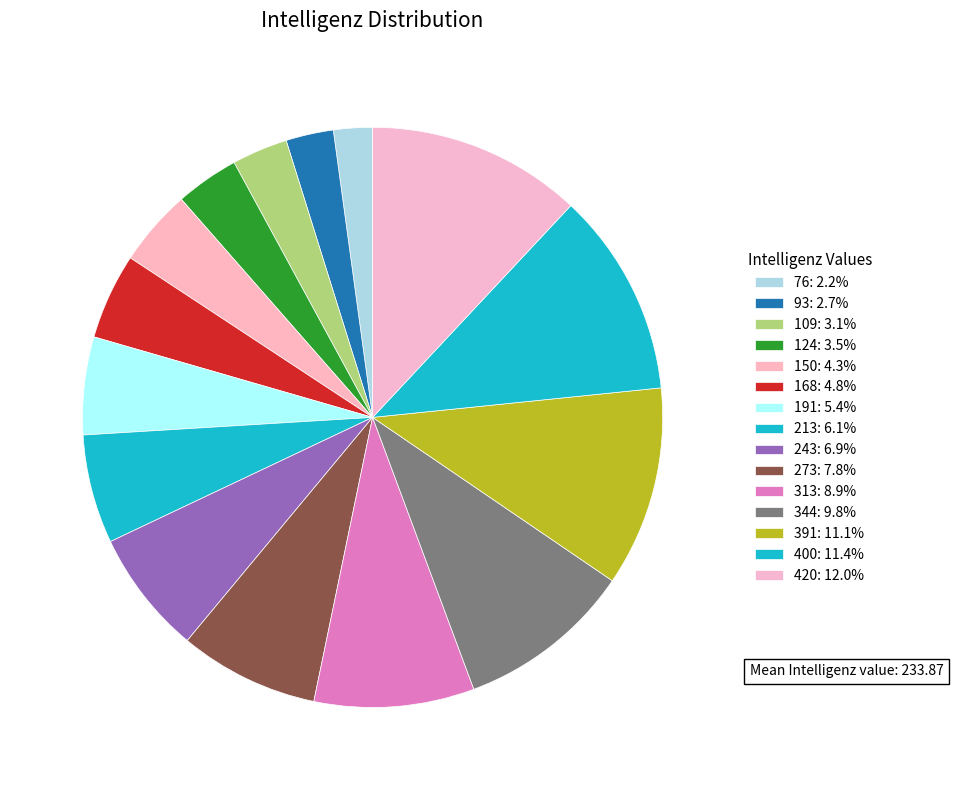

How many slices are in this pie chart?

15